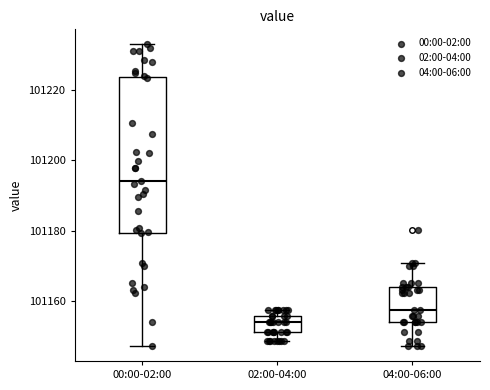

Where does the upper whisker of the box for 04:00-06:00 end on the y-axis? The values are not printed on the chart, so give them approximately, as read against the axis.

101170